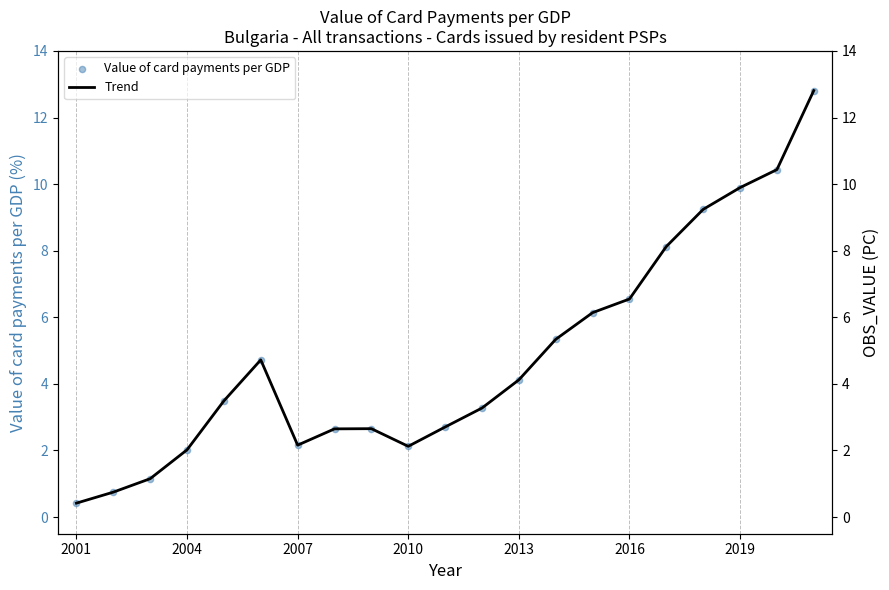

Is it true that Trend equals 3.6 at 2007?

False